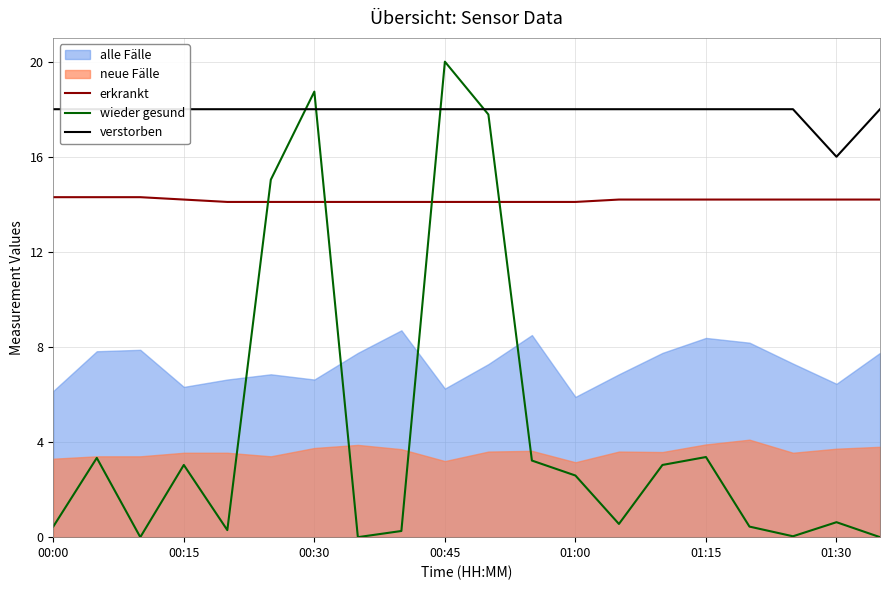

Reading left to right, what are all the values shown in this chart?

erkrankt: 14.3	14.3	14.3	14.2	14.1	14.1	14.1	14.1	14.1	14.1	14.1	14.1	14.1	14.2	14.2	14.2	14.2	14.2	14.2	14.2
wieder gesund: 0.4	3.3	0.0	3.0	0.3	15.0	18.7	0.0	0.3	20.0	17.8	3.2	2.6	0.6	3.0	3.4	0.4	0.0	0.6	0.0
verstorben: 18.0	18.0	18.0	18.0	18.0	18.0	18.0	18.0	18.0	18.0	18.0	18.0	18.0	18.0	18.0	18.0	18.0	18.0	16.0	18.0